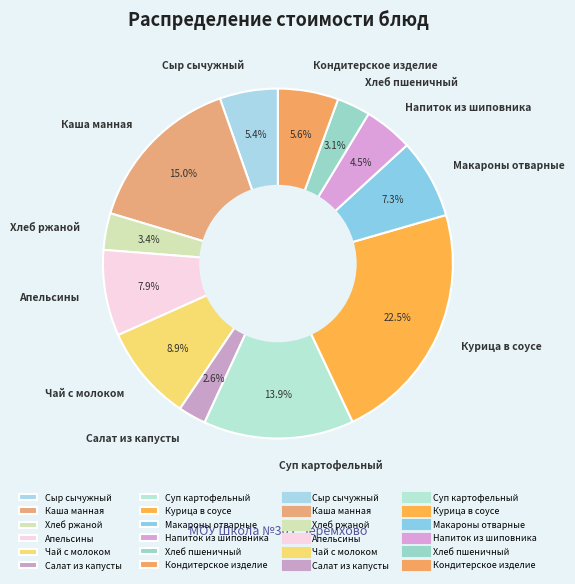

How many segments does this pie chart have?

12